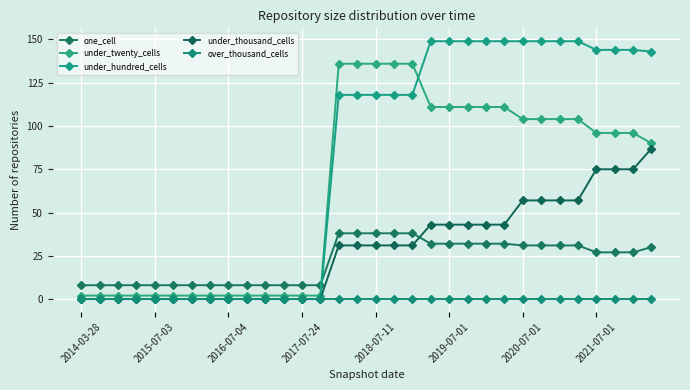

List the series in order of their peak value, highest first.

under_hundred_cells, under_twenty_cells, under_thousand_cells, one_cell, over_thousand_cells